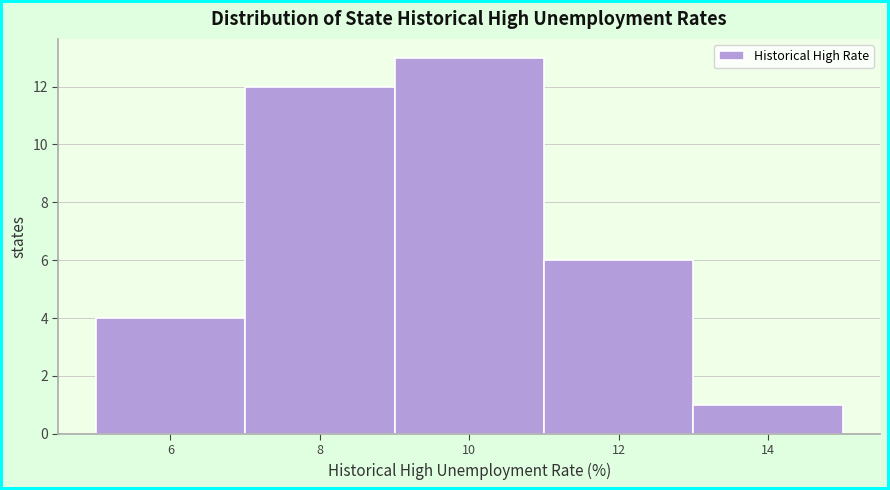

Reading left to right, transcribe all the data shown in this chart.

4	12	13	6	1